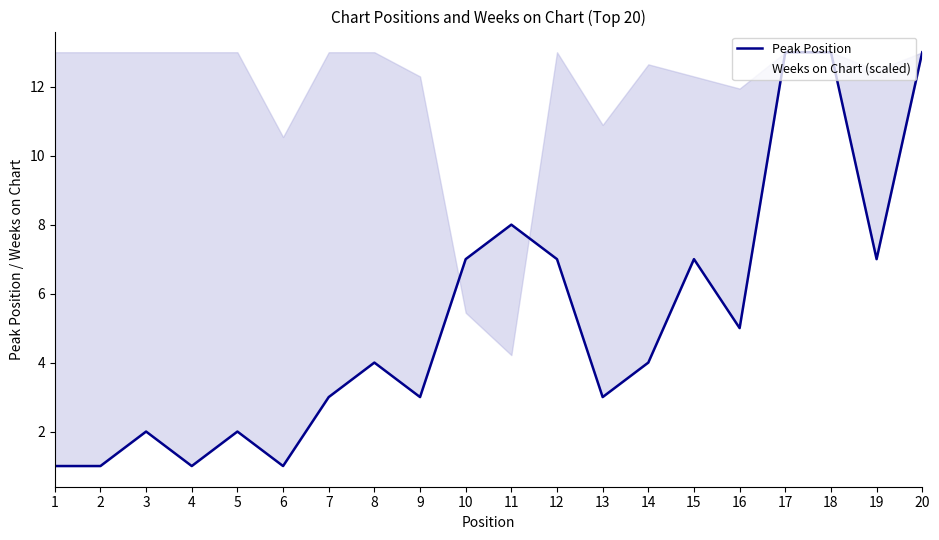

Is the value of Weeks on Chart (scaled) at 16 greater than the value of Peak Position at 12?

Yes